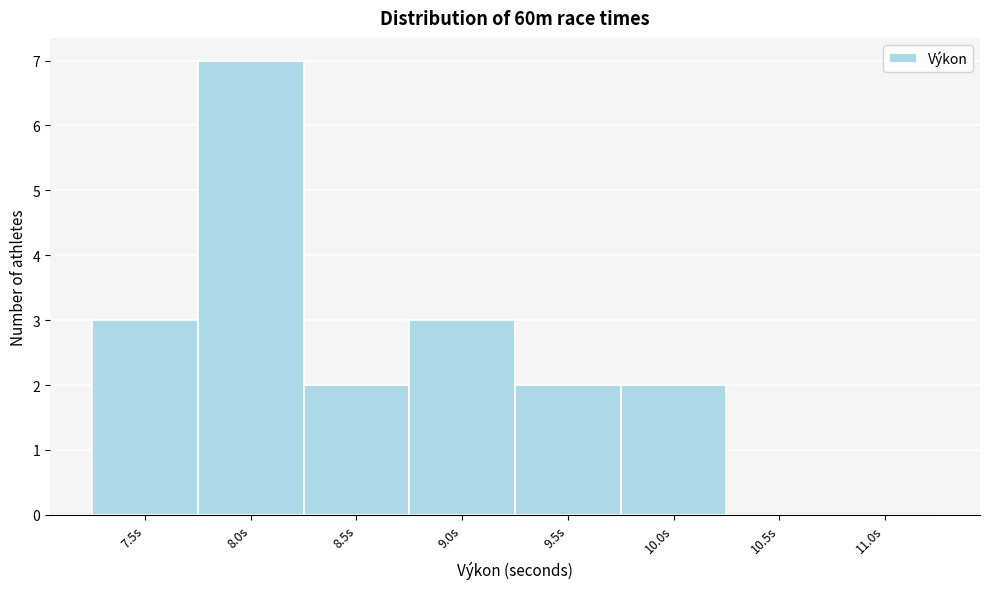

Reading left to right, what are all the values shown in this chart?

7.5s=3	8.0s=7	8.5s=2	9.0s=3	9.5s=2	10.0s=2	10.5s=0	11.0s=0